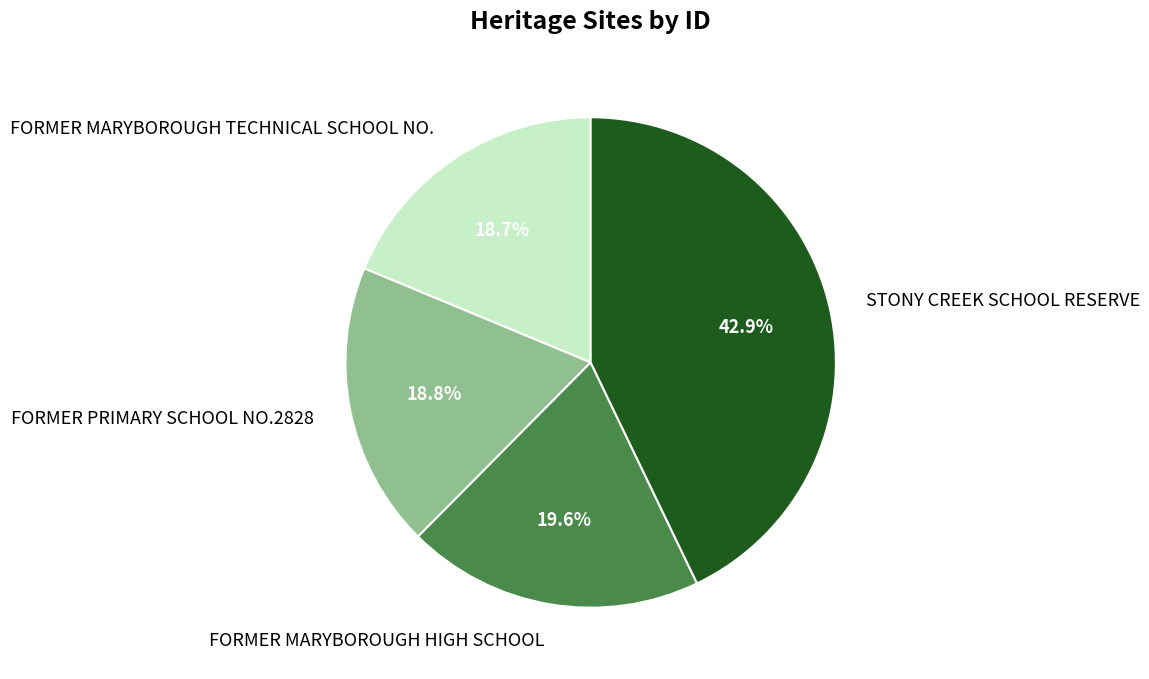

Is it true that FORMER MARYBOROUGH HIGH SCHOOL is 30% of the pie?

False